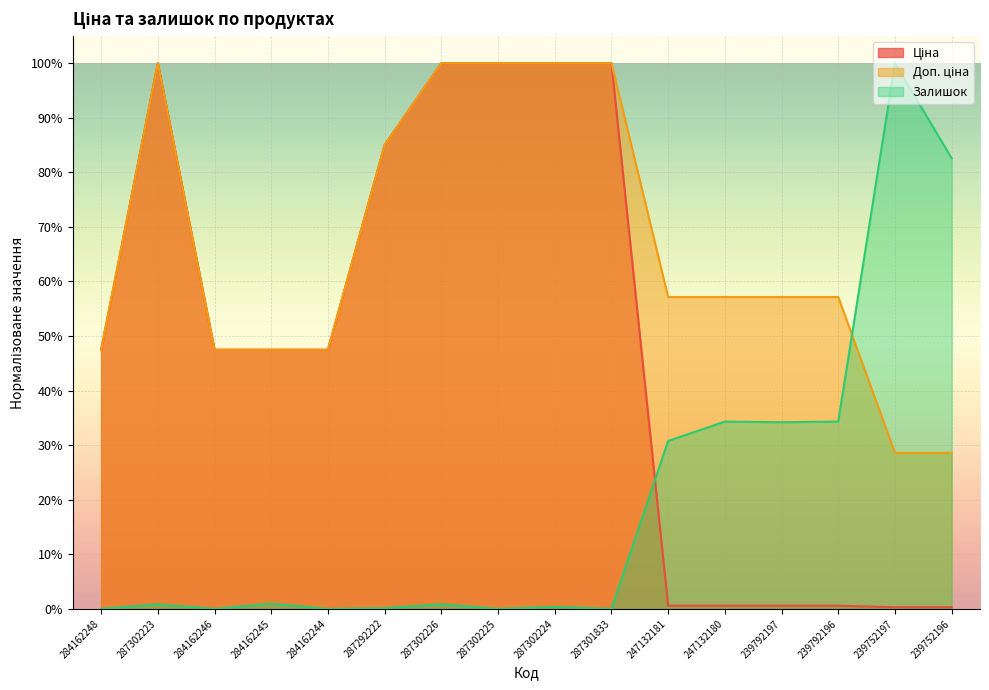

How many interior local peaks does the Доп. ціна series have?

1